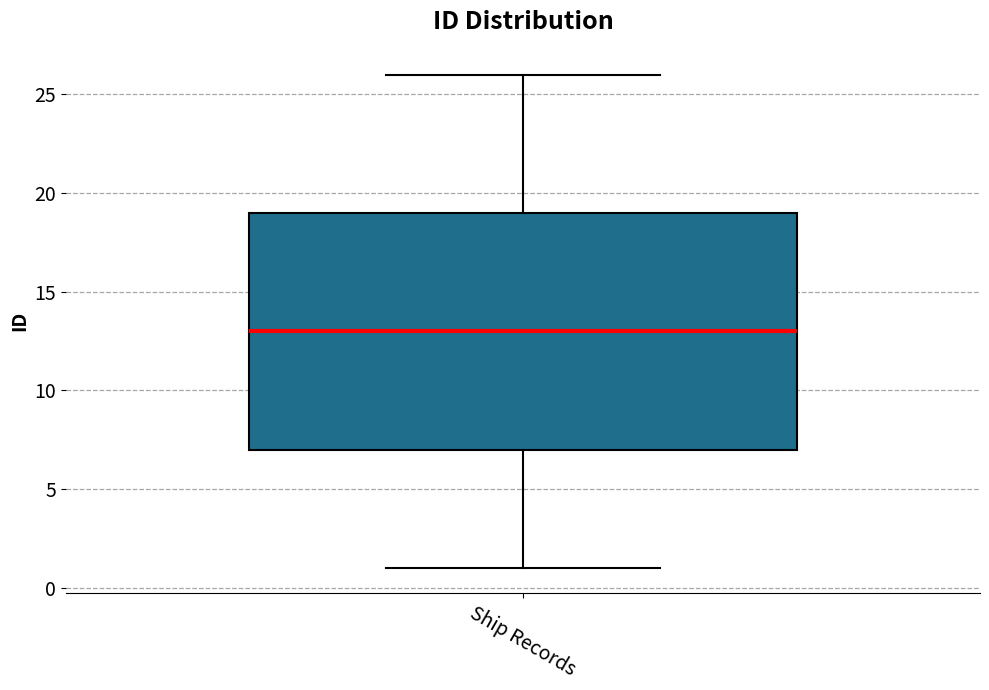

Transcribe this box plot: give where the median line is, the range the box spans, and where the two whiskers end, as read against the y-axis. The values are not printed on the chart, so give them approximately, as read against the axis.

median 13, box 7 to 19, whiskers 1 to 26